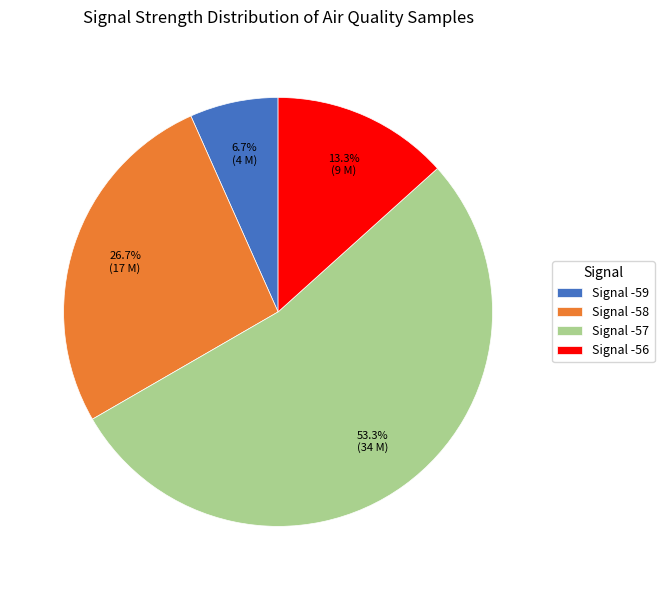

Approximately how many times larger is the value at Signal -57 compared to Signal -58?

2.0